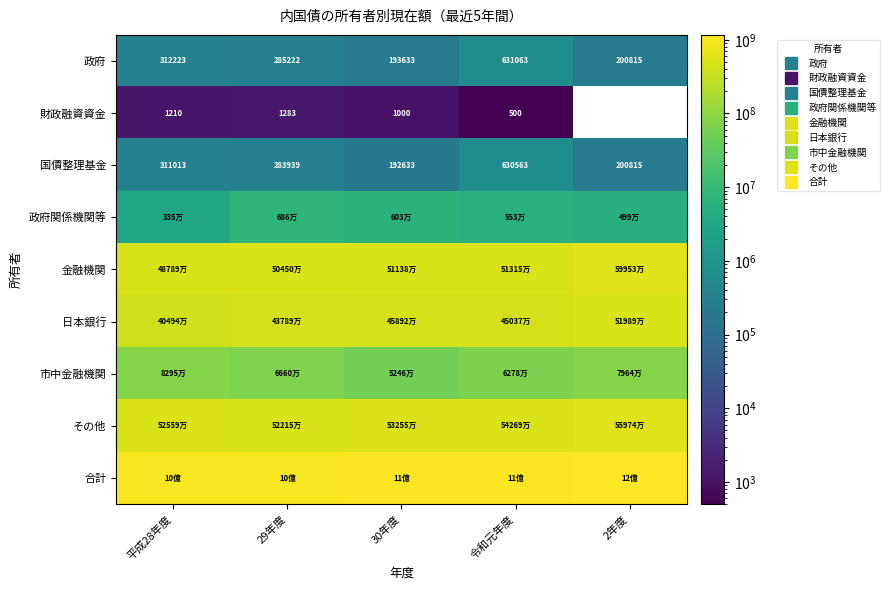

The 合計 series shows 336490359.6 at 29年度. True or false?

False